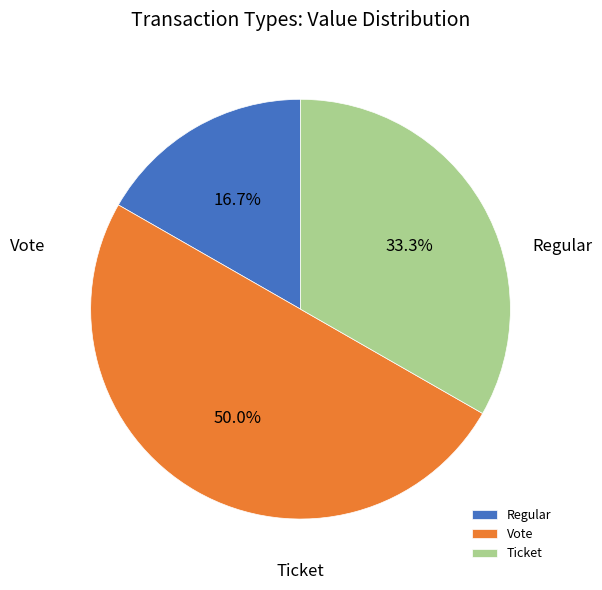

The Vote slice represents 17% of the pie. True or false?

True